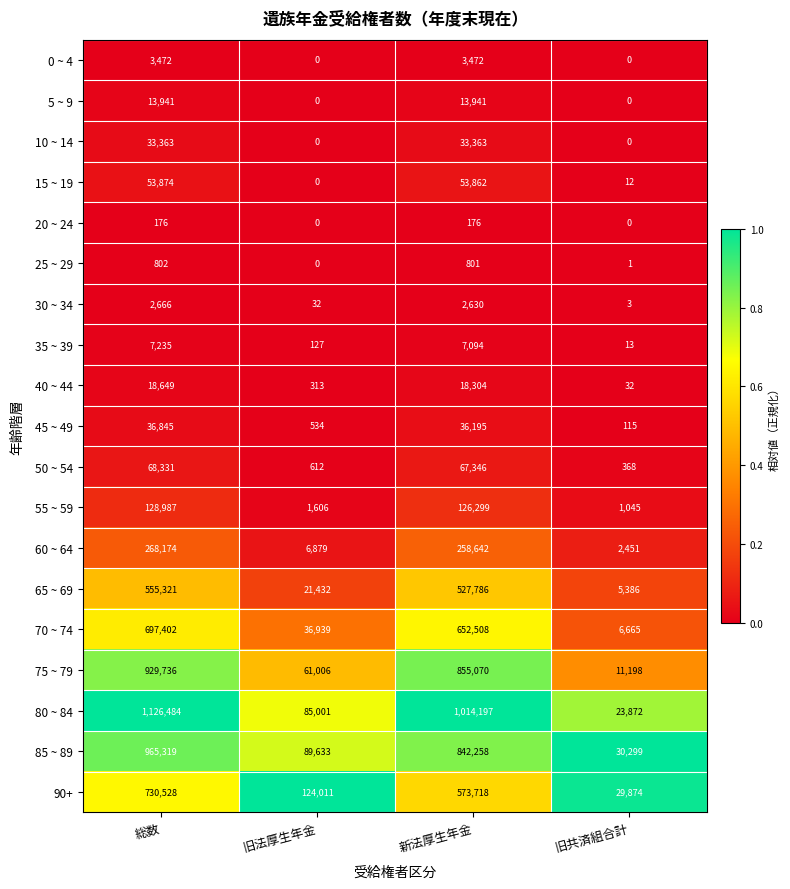

What is the average value of the 85 ~ 89 series?

481877